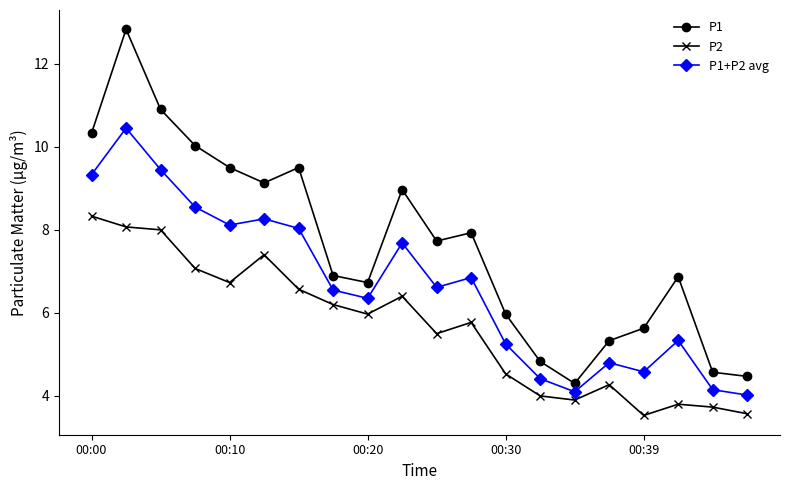

What is the difference between the second highest and minimum values in the P1+P2 avg series?

5.4